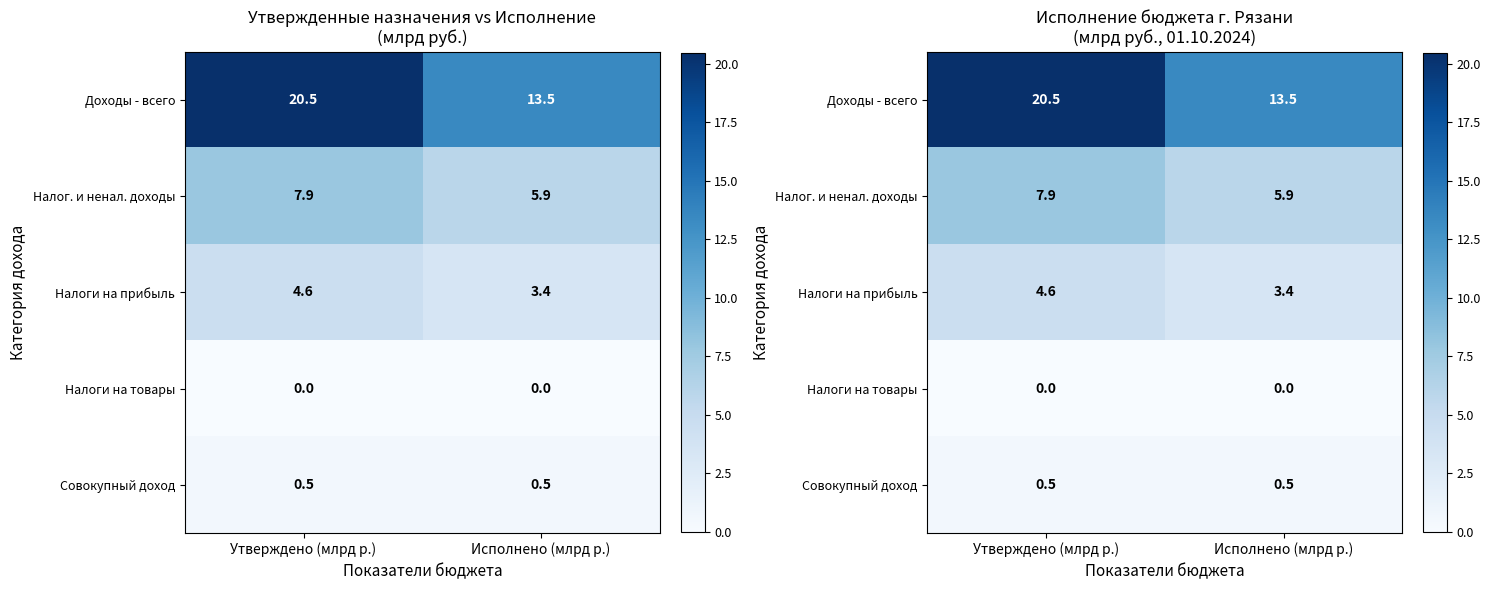

At how many categories does at least one series exceed 2?

2